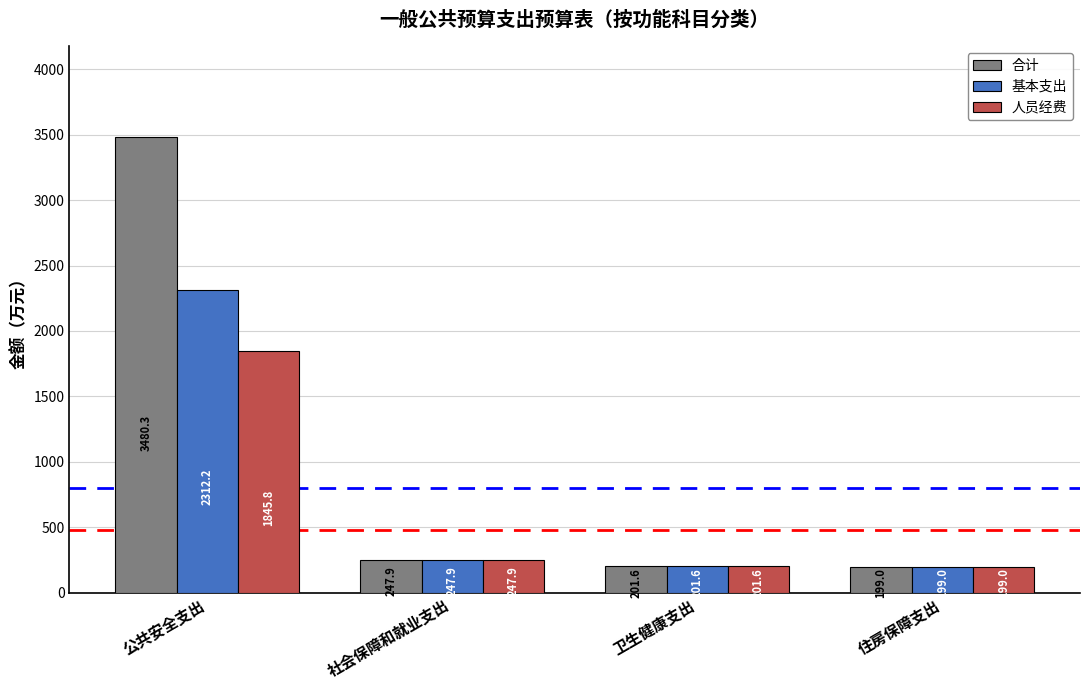

What is the difference between the maximum and minimum values in the 基本支出 series?

2113.2